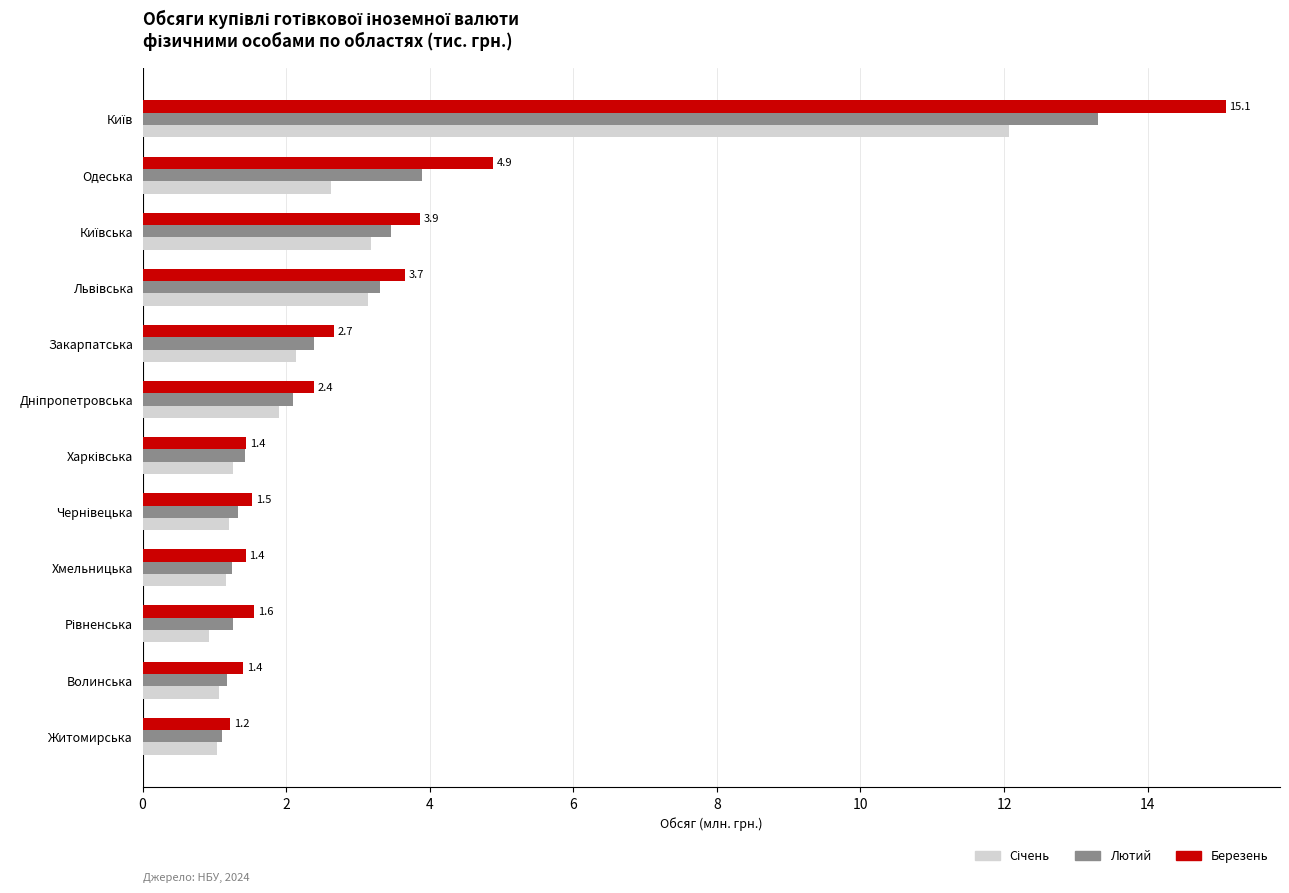

What is the difference between the maximum and minimum values in the Березень series?

13.9